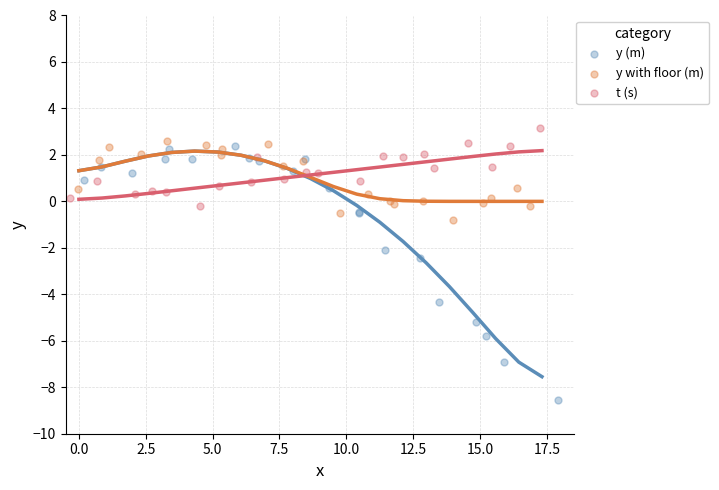

Which series reaches the minimum Y coordinate?

y (m)